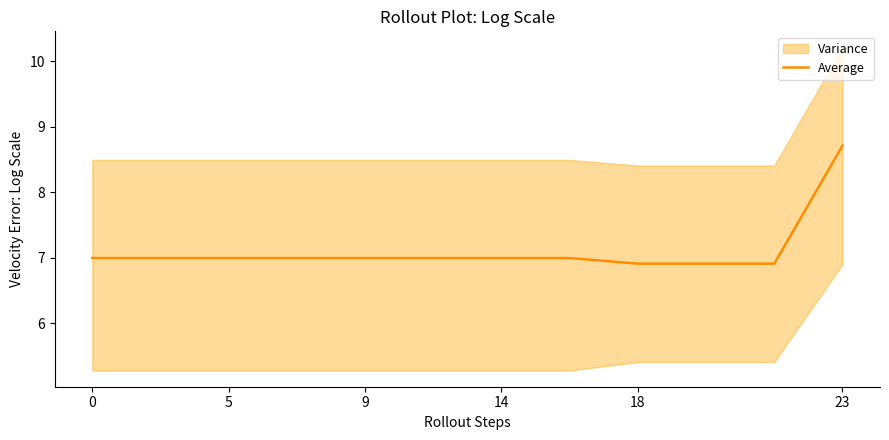

Reading left to right, list all the values displayed in this chart.

7.0	7.0	7.0	7.0	7.0	7.0	7.0	7.0	6.9	6.9	6.9	8.7